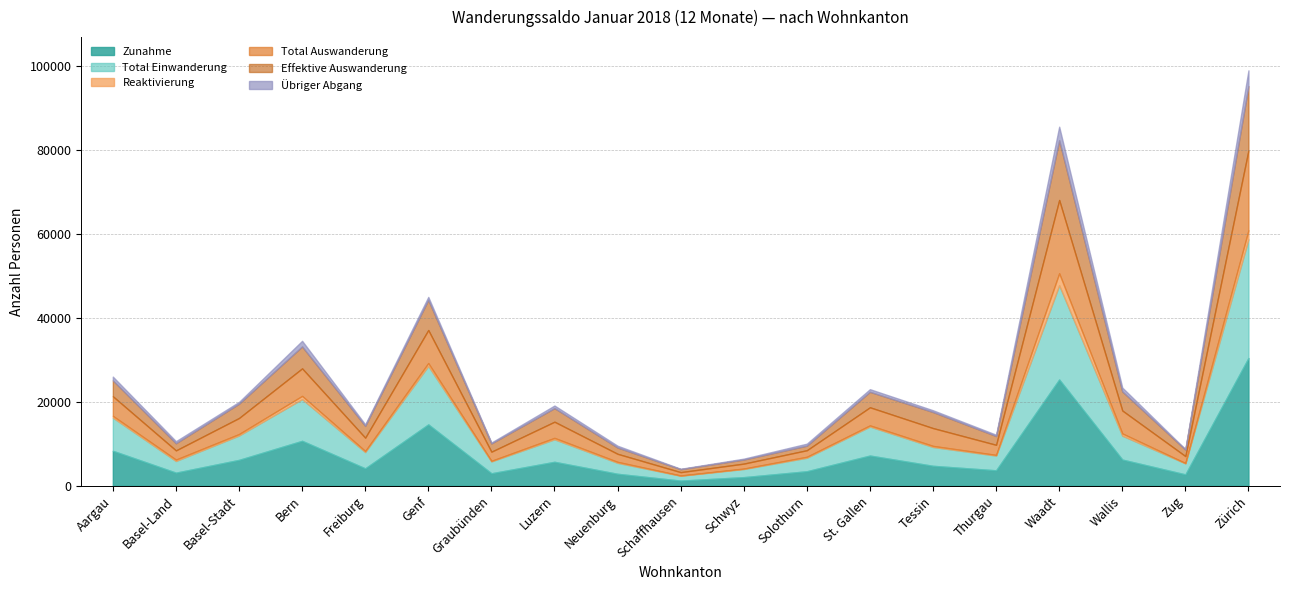

At which category does the chart reach its peak across all series?

Zürich